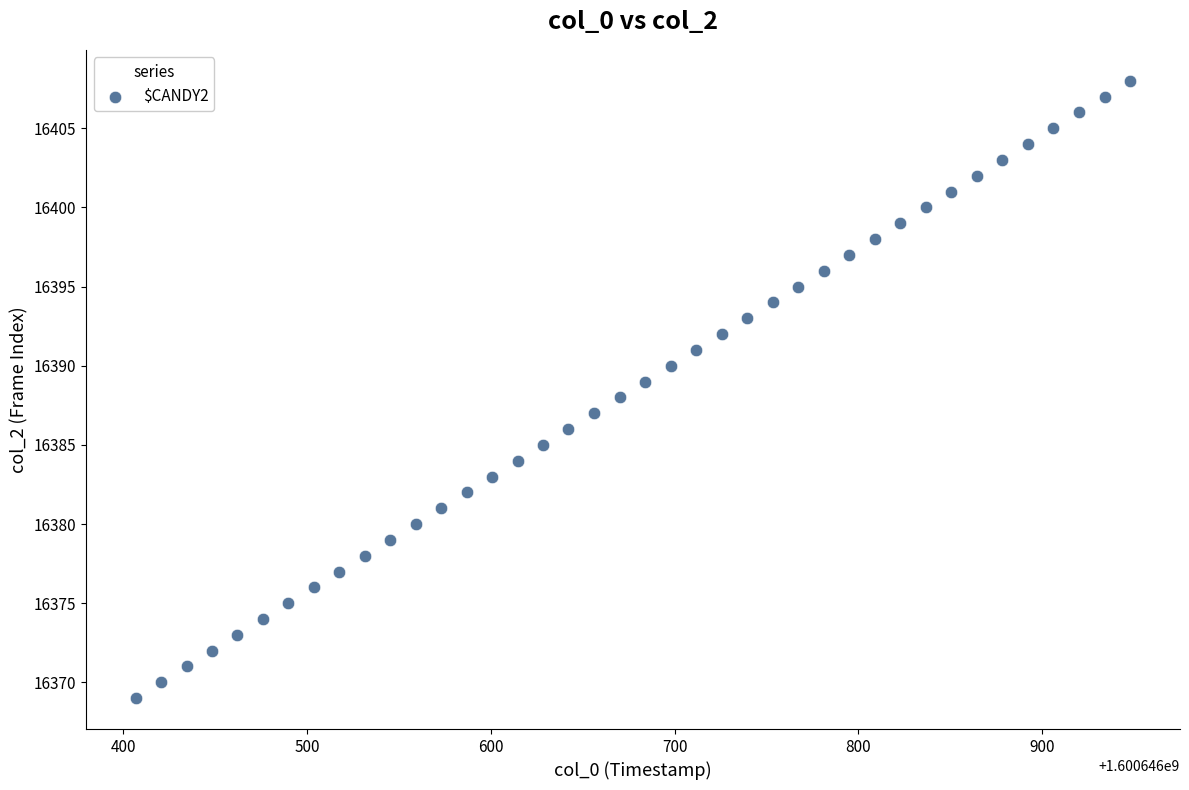

What is the range of Y values (max minus min)?

39